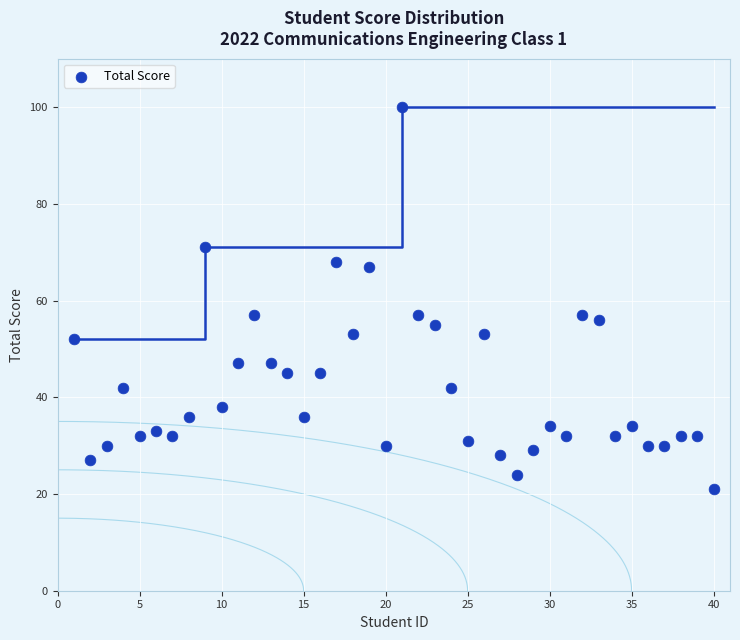

What is the range of Y values (max minus min)?

79